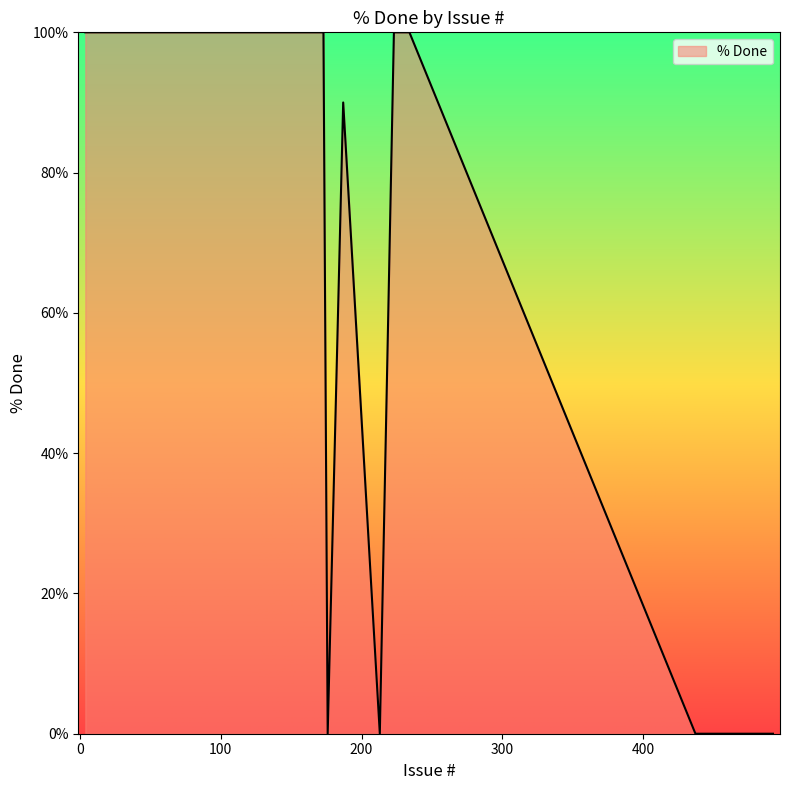

Does the chart display data point markers on the line(s)?

No